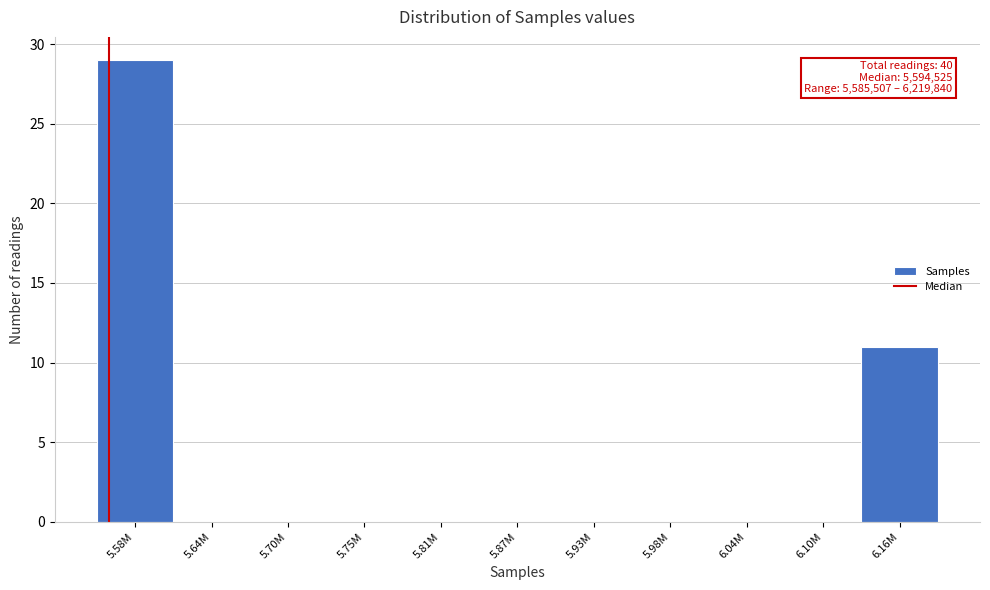

Reading left to right, list all the values displayed in this chart.

5.58M=29	5.64M=0	5.70M=0	5.75M=0	5.81M=0	5.87M=0	5.93M=0	5.98M=0	6.04M=0	6.10M=0	6.16M=11